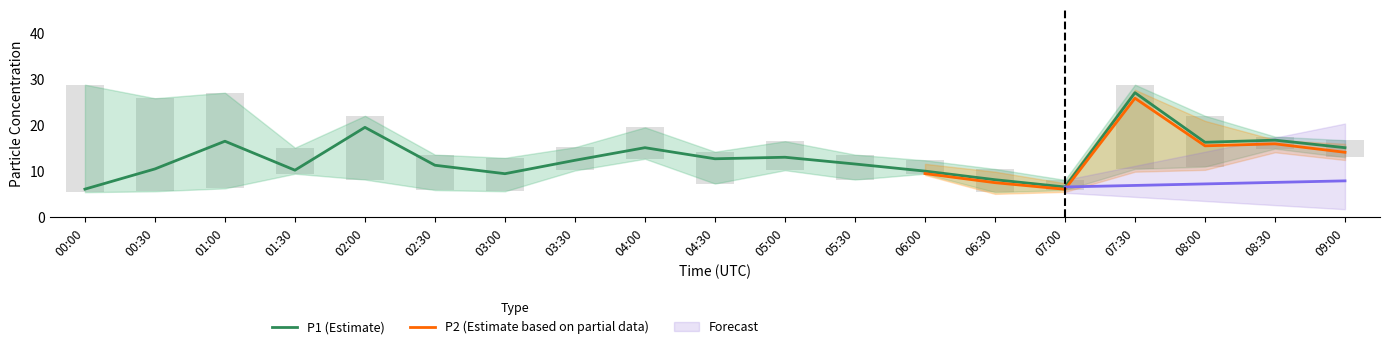

What is the label of the 8th bar from the right?

05:30